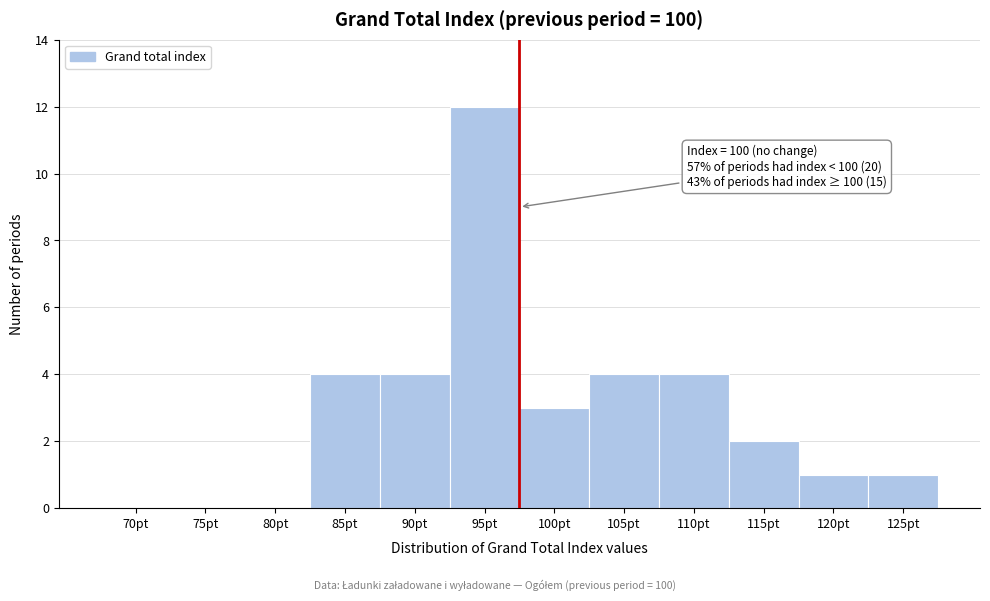

Reading left to right, what are all the values shown in this chart?

70pt=0	75pt=0	80pt=0	85pt=4	90pt=4	95pt=12	100pt=3	105pt=4	110pt=4	115pt=2	120pt=1	125pt=1